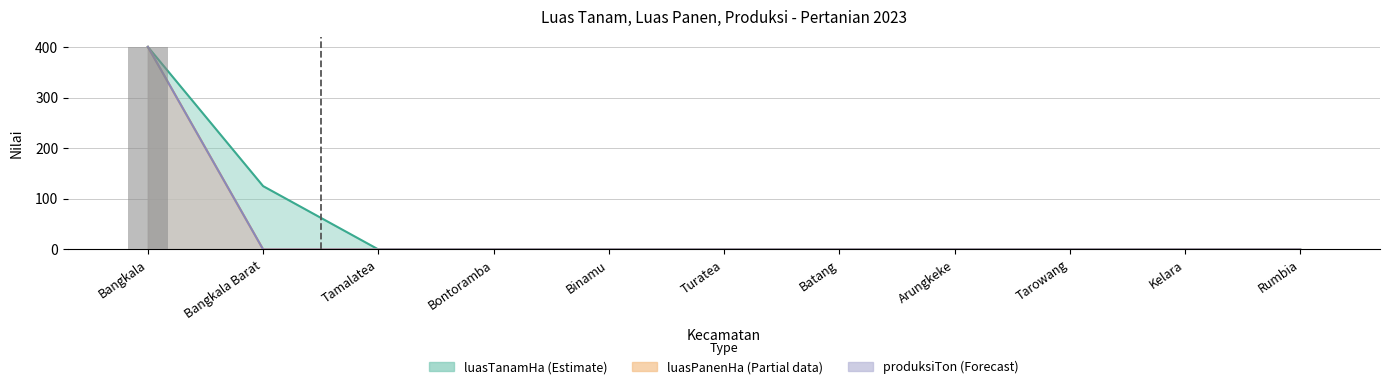

Does the chart contain any negative values?

No